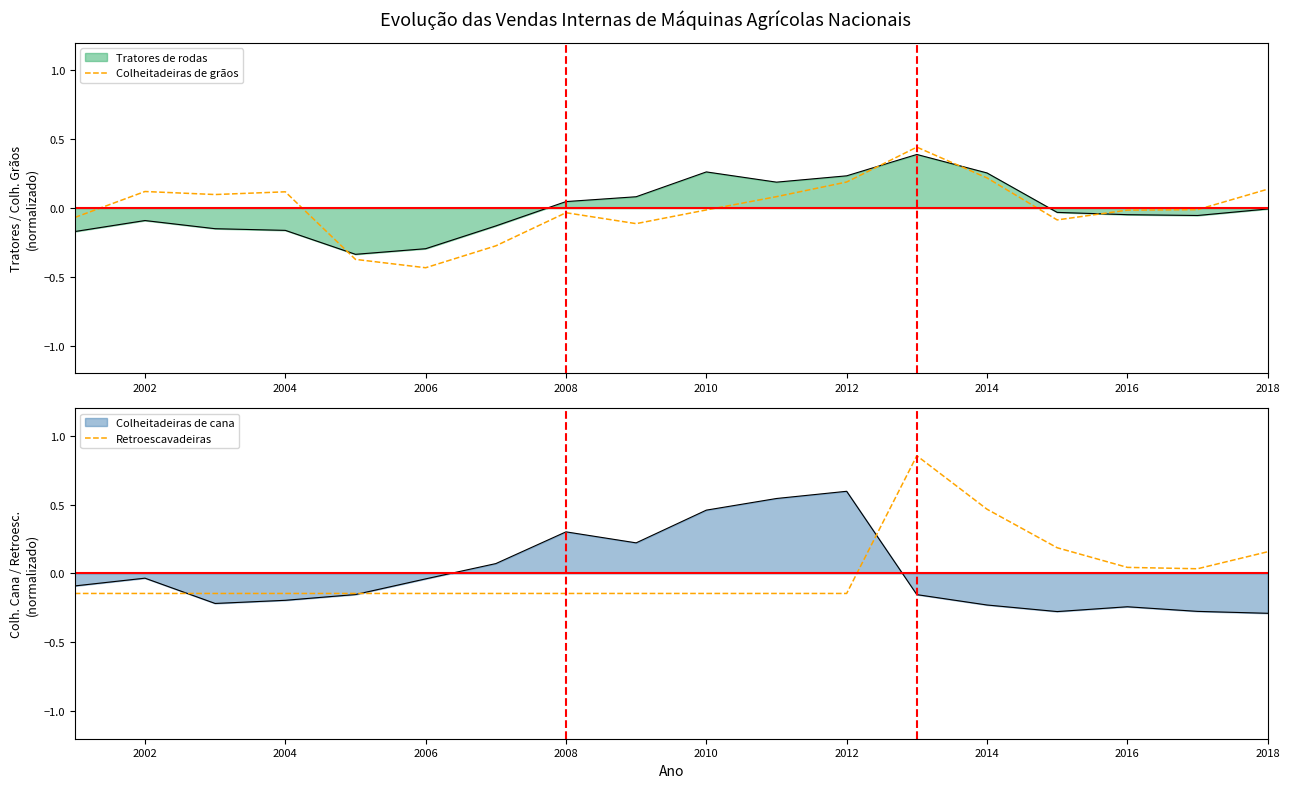

Which series has the largest total across all categories?

Retroescavadeiras